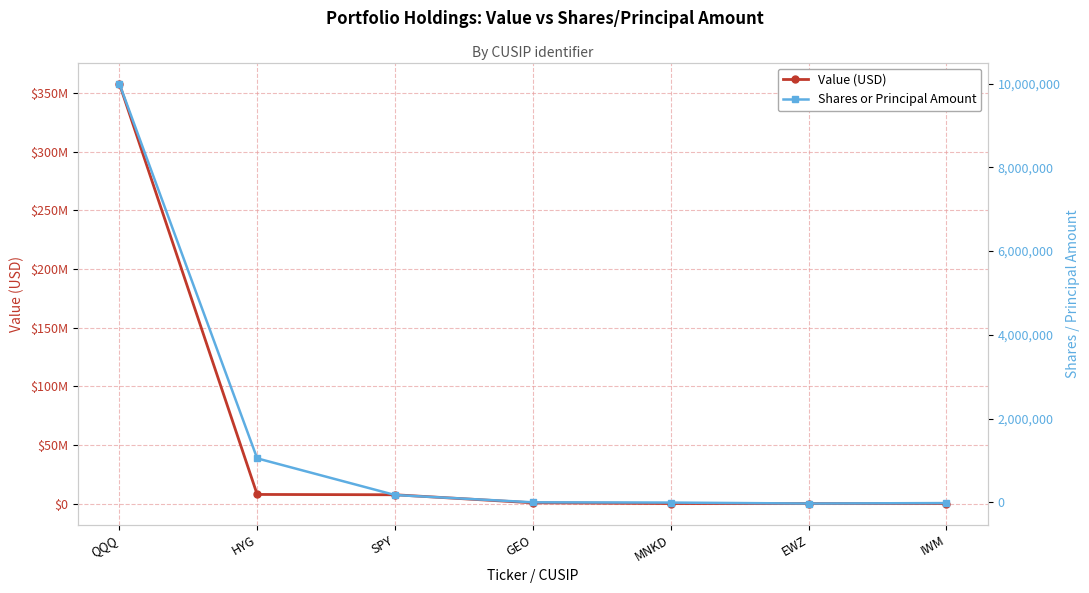

Between IWM and MNKD, which is larger?

IWM